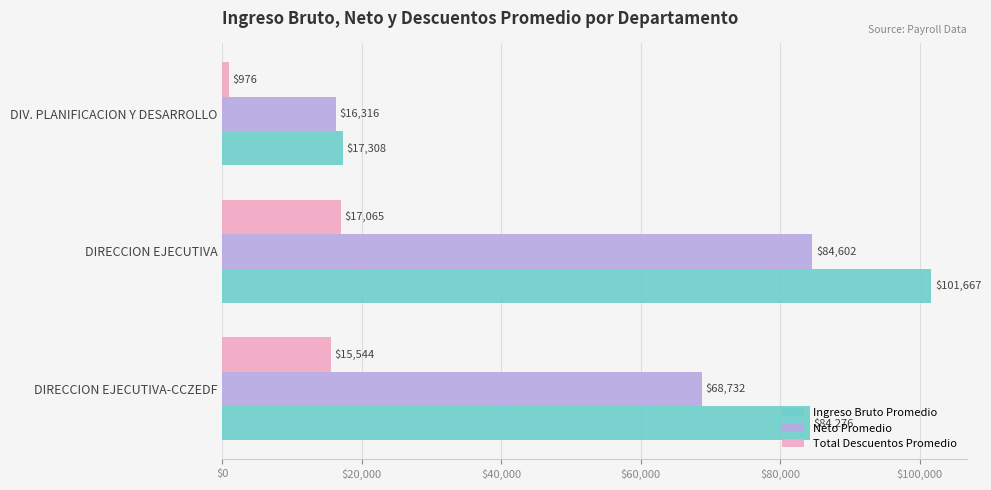

Which series changed the most between DIRECCION EJECUTIVA and DIV. PLANIFICACION Y DESARROLLO?

Ingreso Bruto Promedio